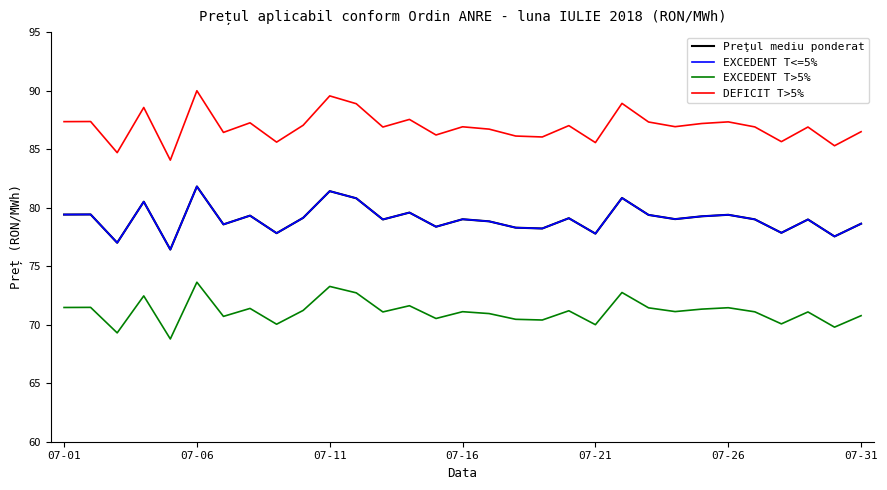

Is this an area chart (filled region under the line)?

No